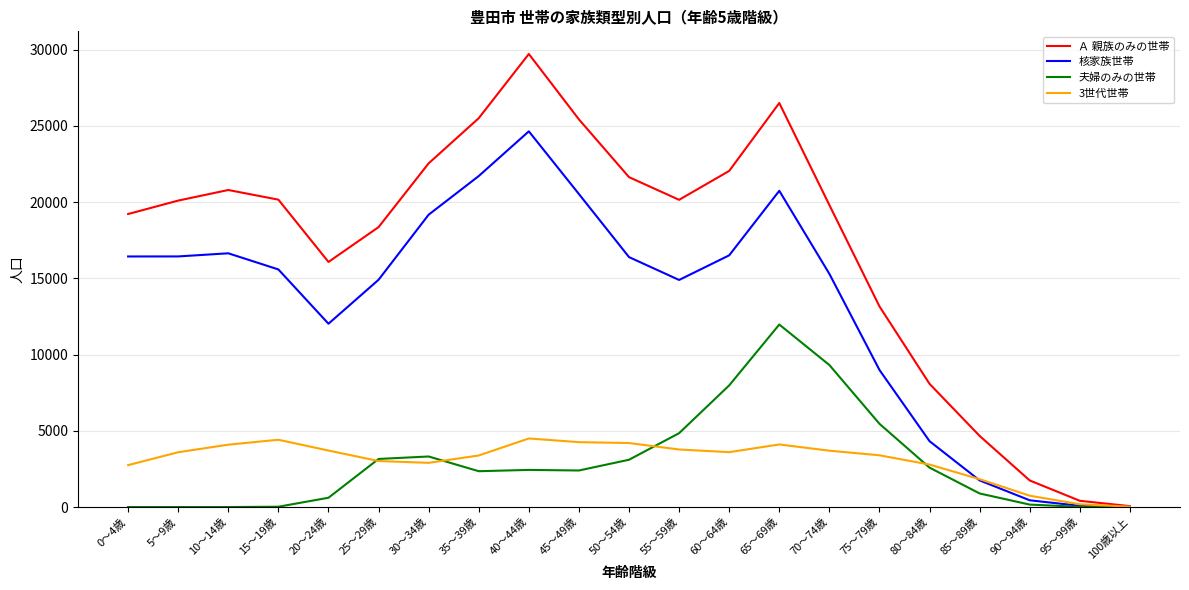

At how many categories does at least one series exceed 17349?

14